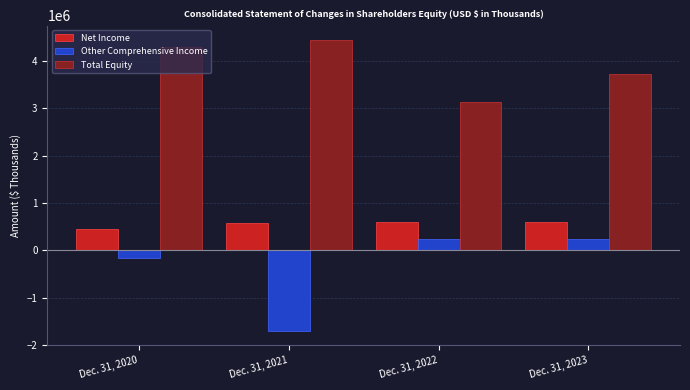

What is the difference between the second highest and minimum values in the Net Income series?

154894